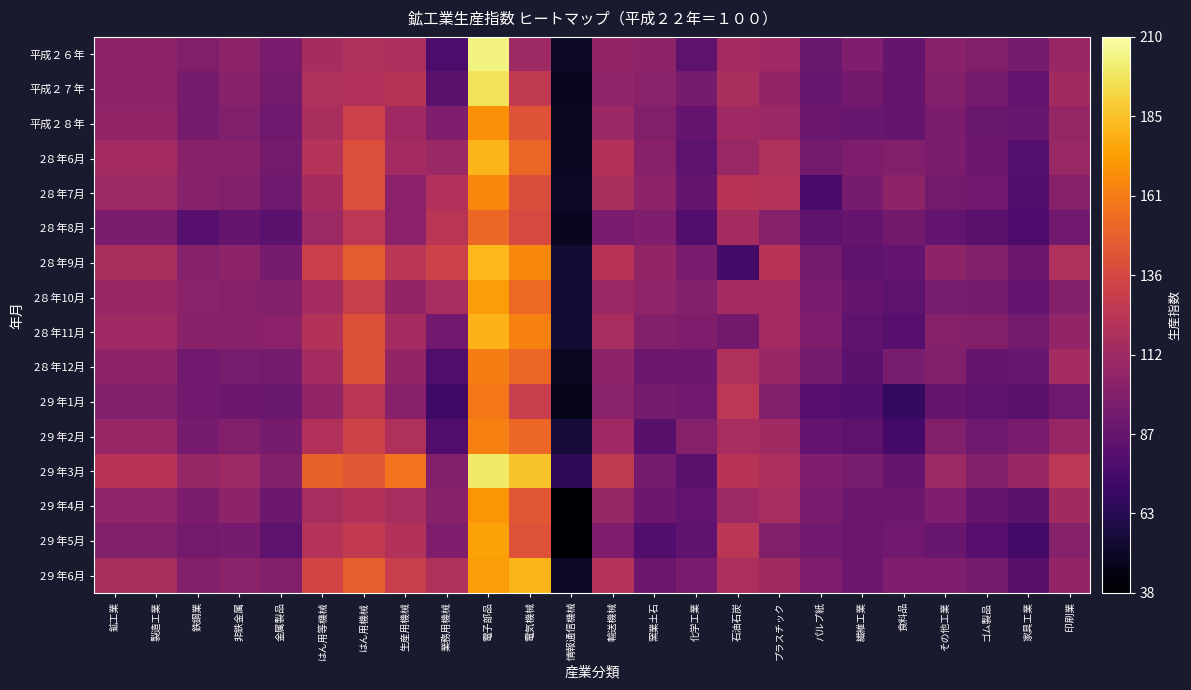

At which category does the chart reach its minimum across all series?

情報通信機械